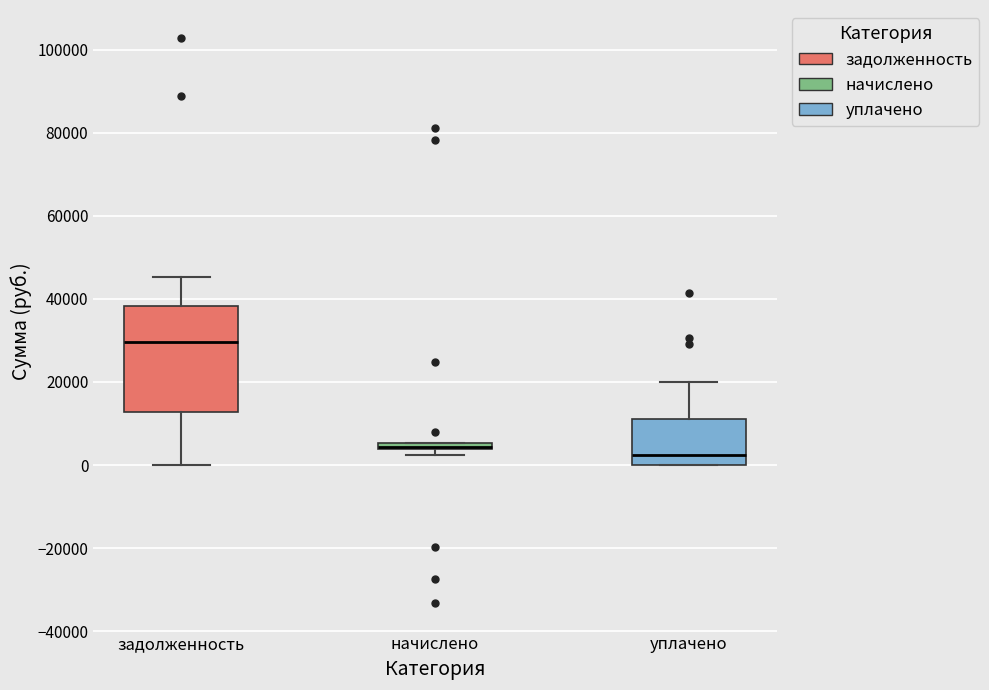

Comparing the boxes themselves (not the whiskers), which one is the tallest?

задолженность